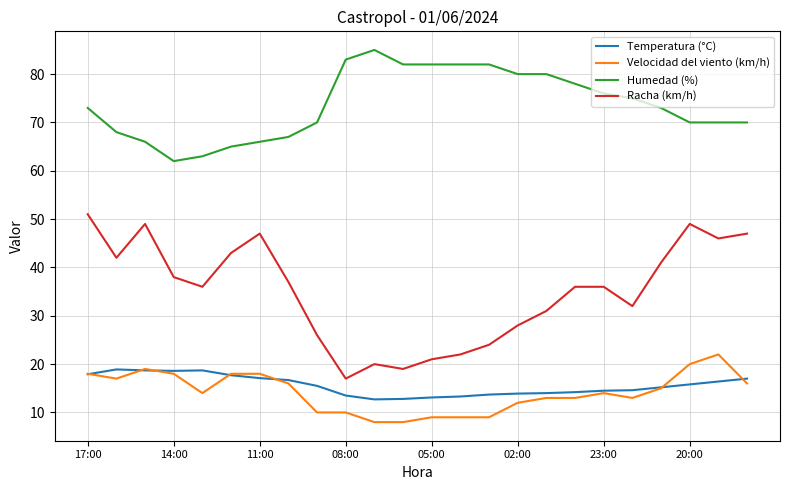

True or false: Racha (km/h) and Humedad (%) cross at least once.

False